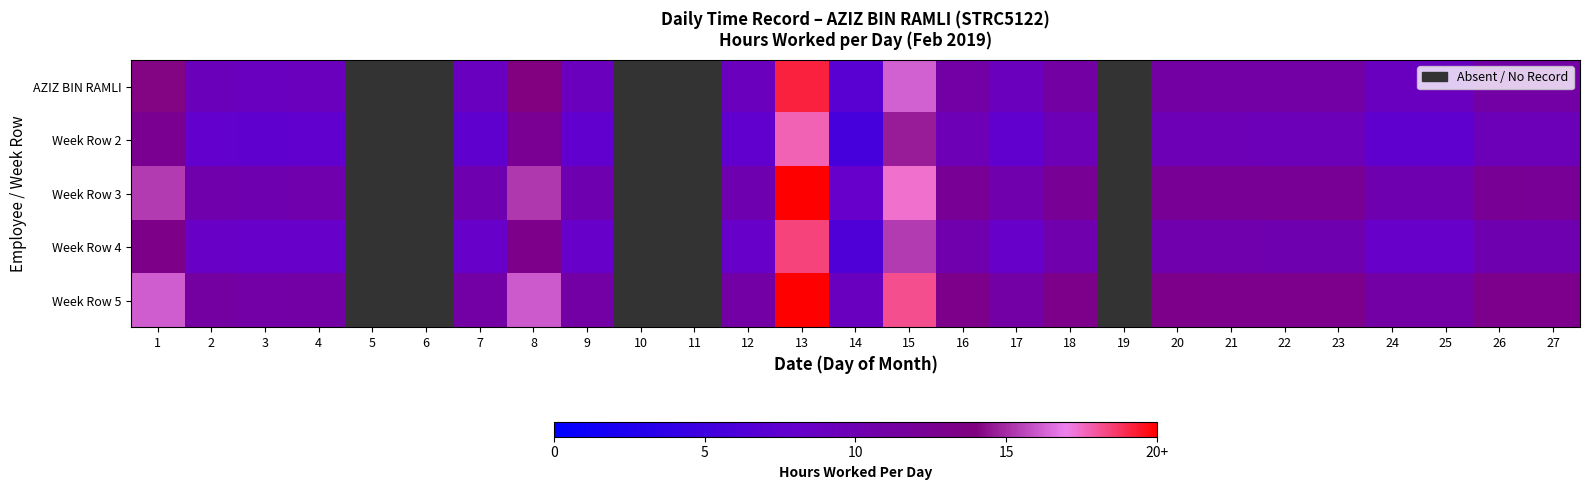

Is the value of Week Row 4 at 14 greater than the value of AZIZ BIN RAMLI at 7?

No